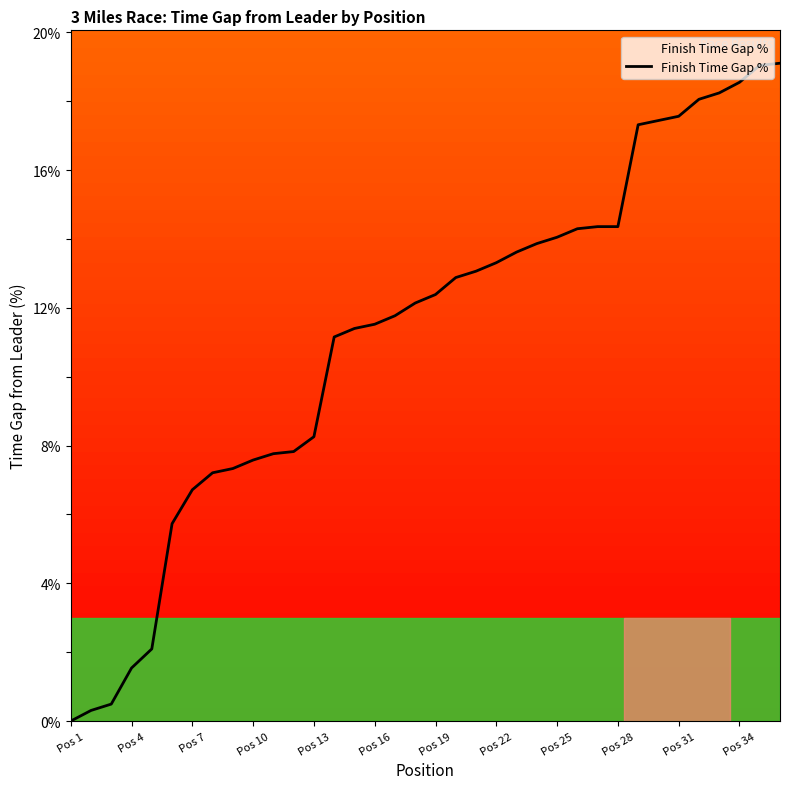

What is the greatest value displayed?

19.1